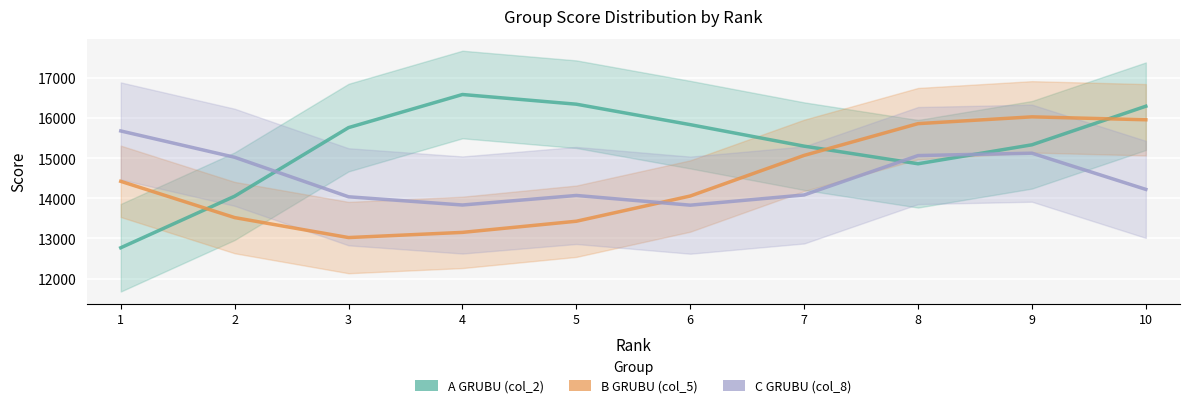

At which label is B GRUBU (col_5) closest to 14522?

1